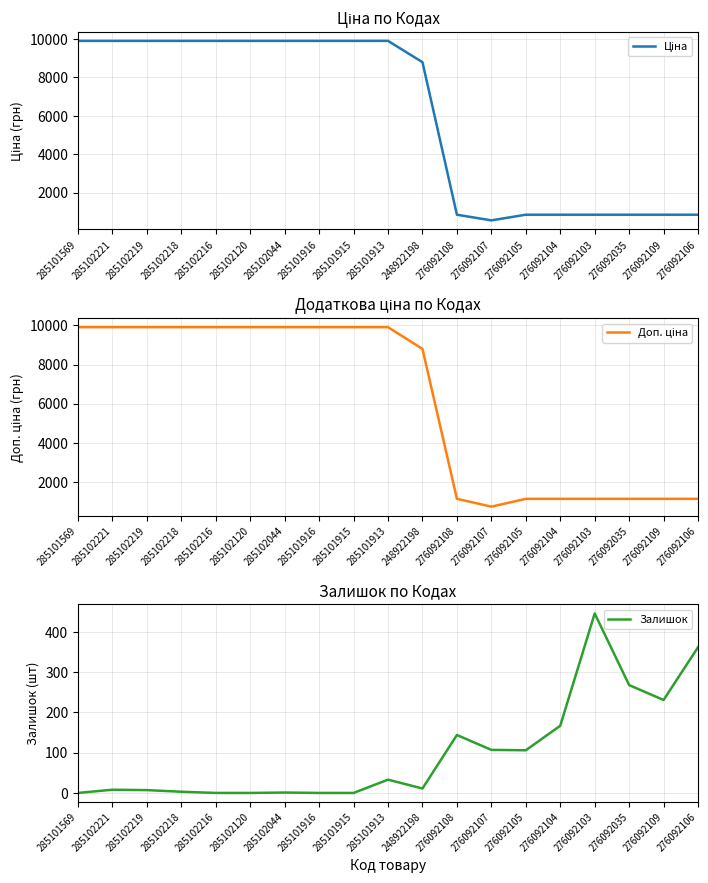

How many values in the Залишок series are below 11?

9